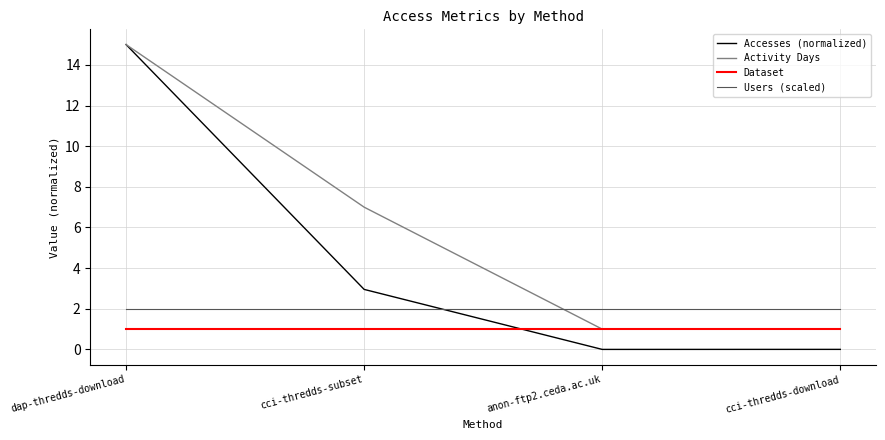

At which label is Activity Days closest to 8?

cci-thredds-subset